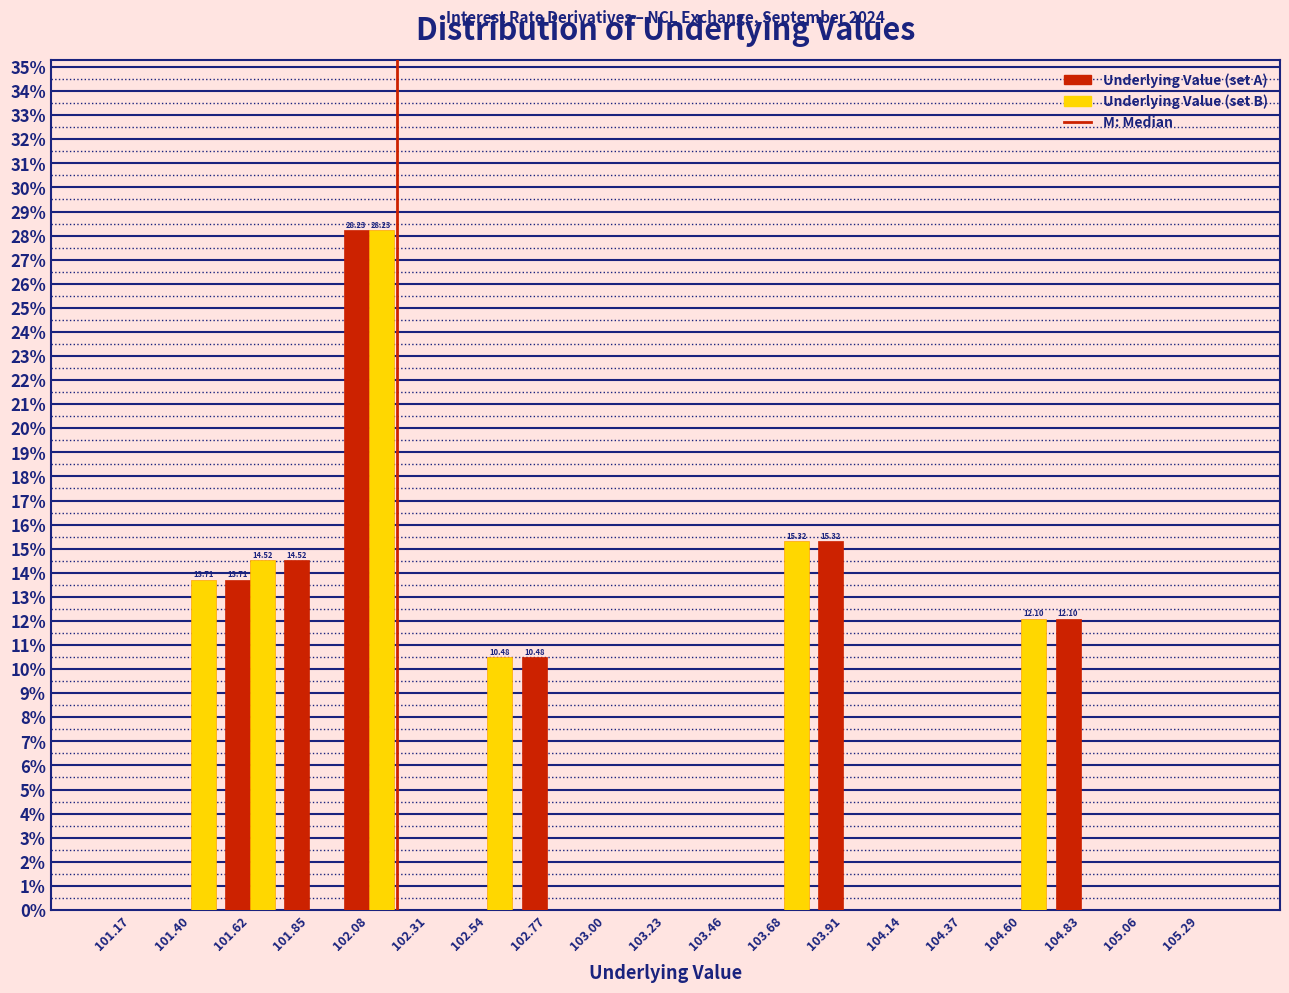

In the Underlying Value (set B) series, which range on the x-axis has the tallest bar?

101.95 to 102.20